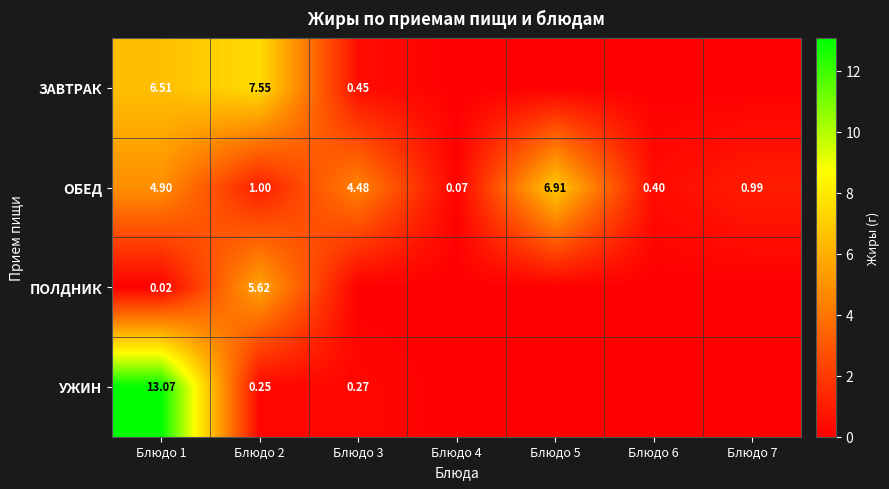

Between Блюдо 1 and Блюдо 2, which series saw the biggest shift?

УЖИН